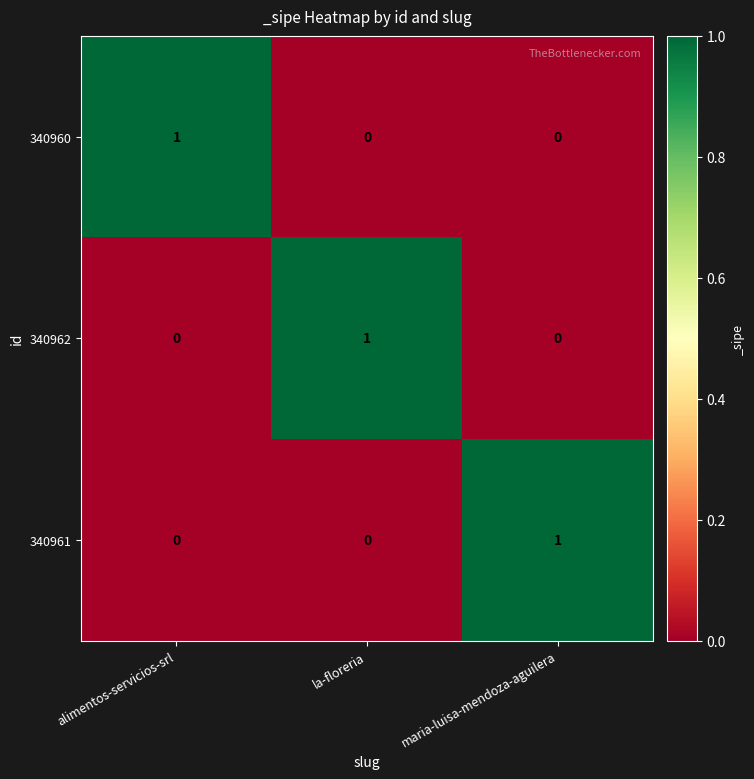

What is the spread (max minus min) of values at alimentos-servicios-srl?

1